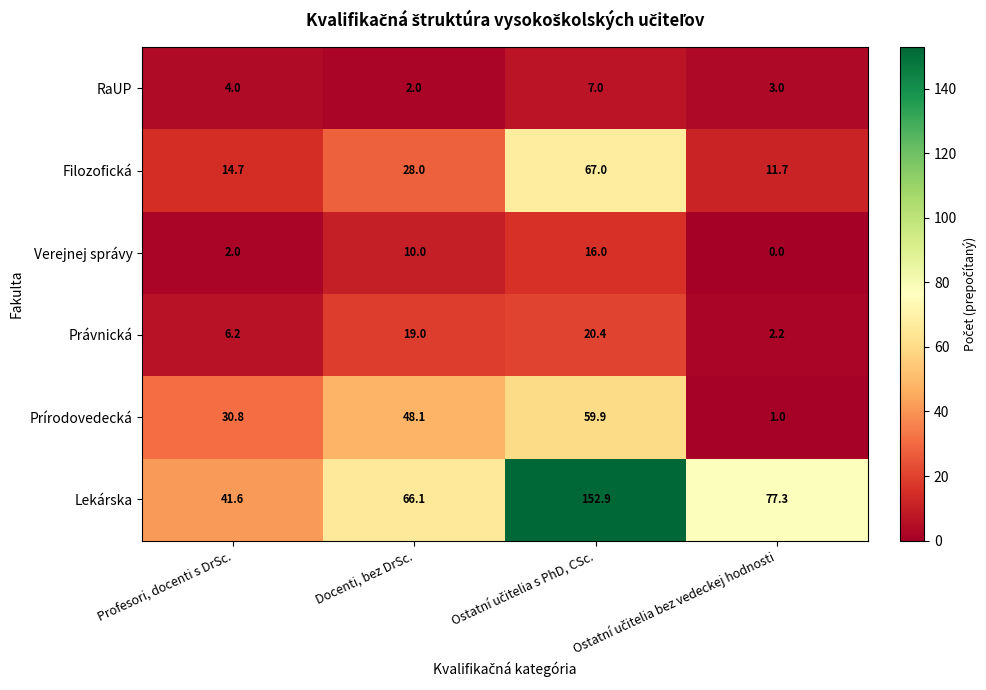

Is it true that Verejnej správy equals 2.9 at Profesori, docenti s DrSc.?

False